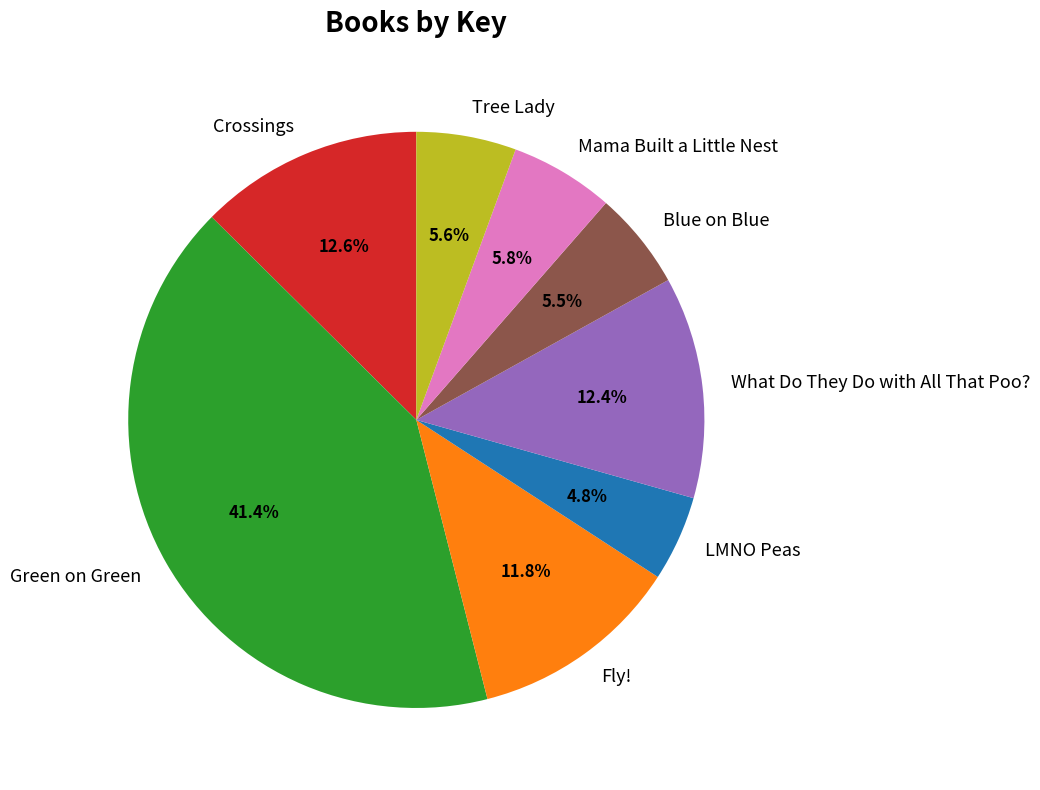

Which category has the smallest portion of the pie?

LMNO Peas